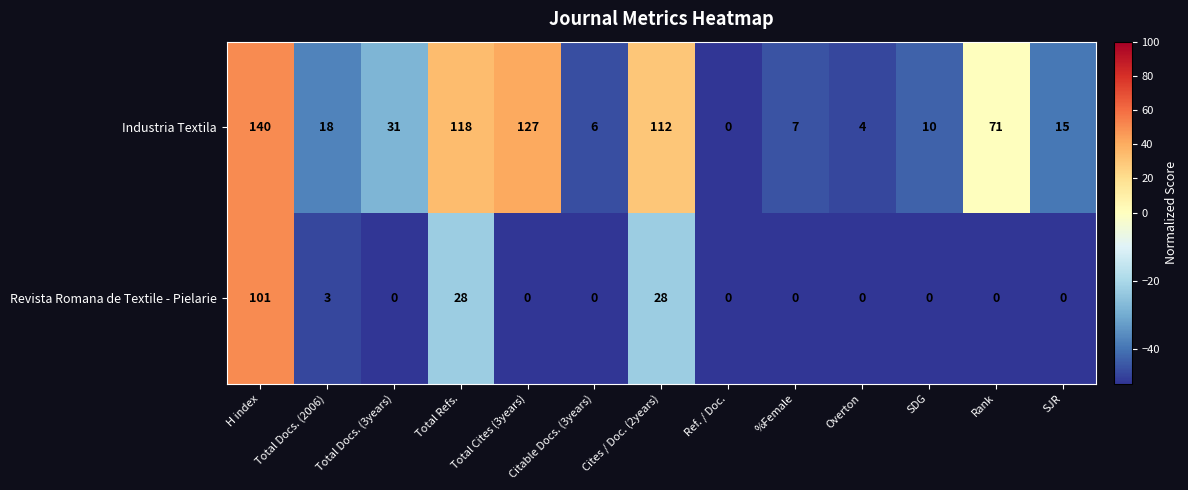

Which series changed the most between H index and Total Docs. (2006)?

Industria Textila